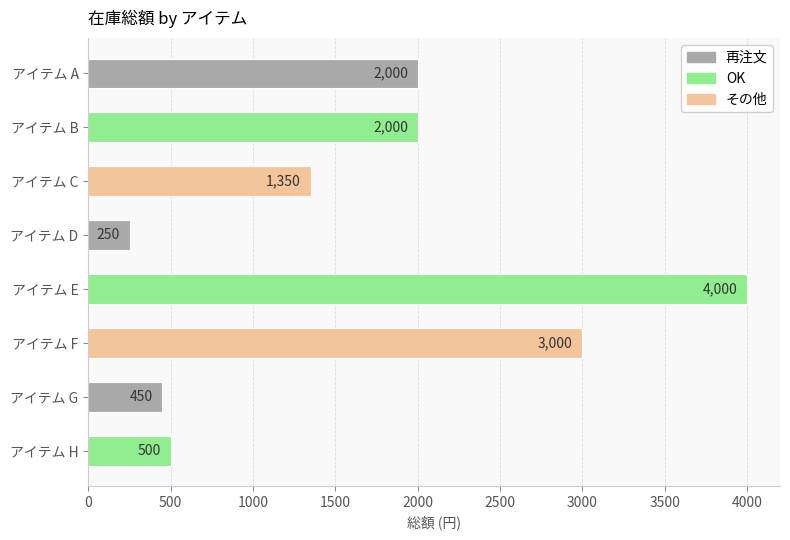

Reading top to bottom, extract all data points from this chart.

2000	2000	1350	250	4000	3000	450	500